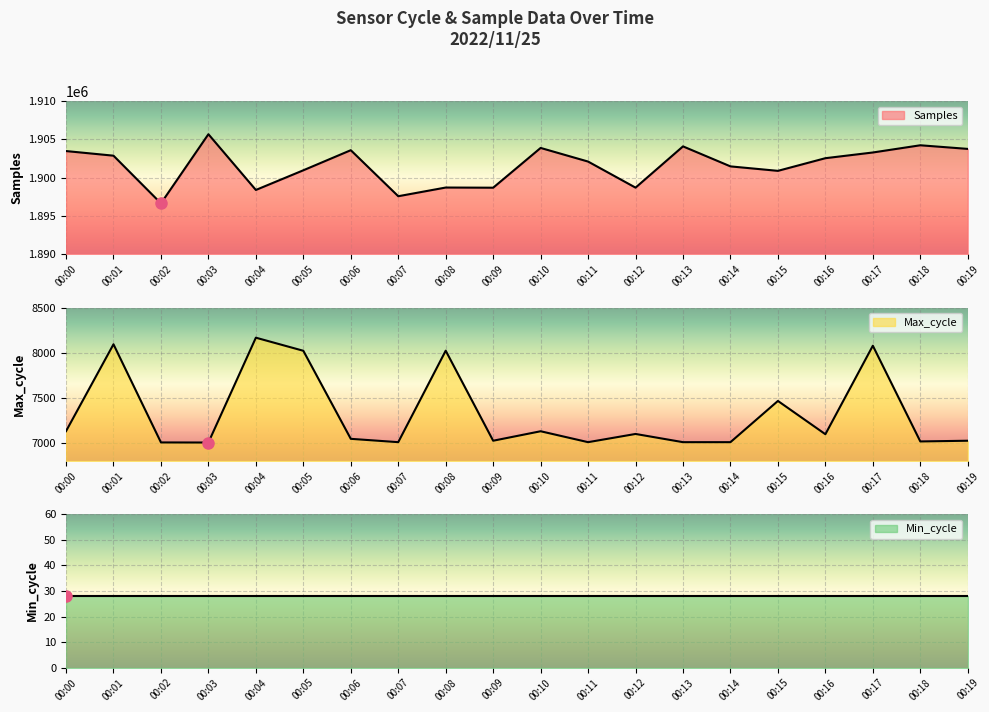

What is the value of the Max_cycle point at the 19th from the left?

7017